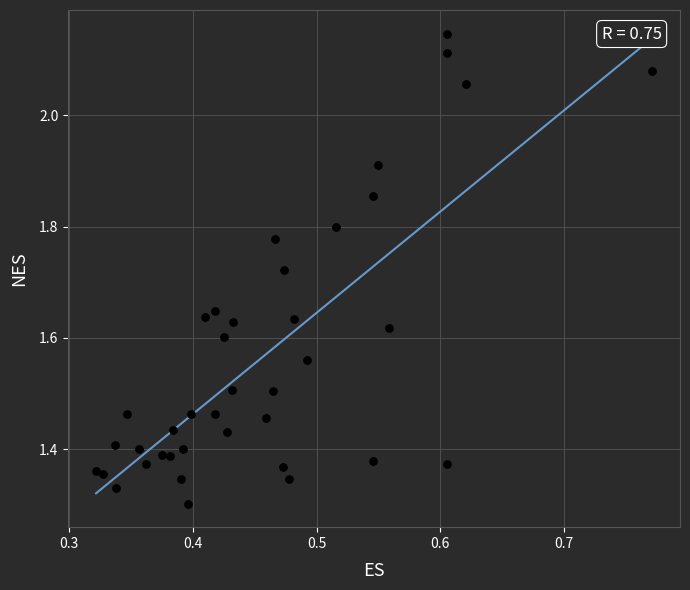

What is the range of Y values (max minus min)?

0.8